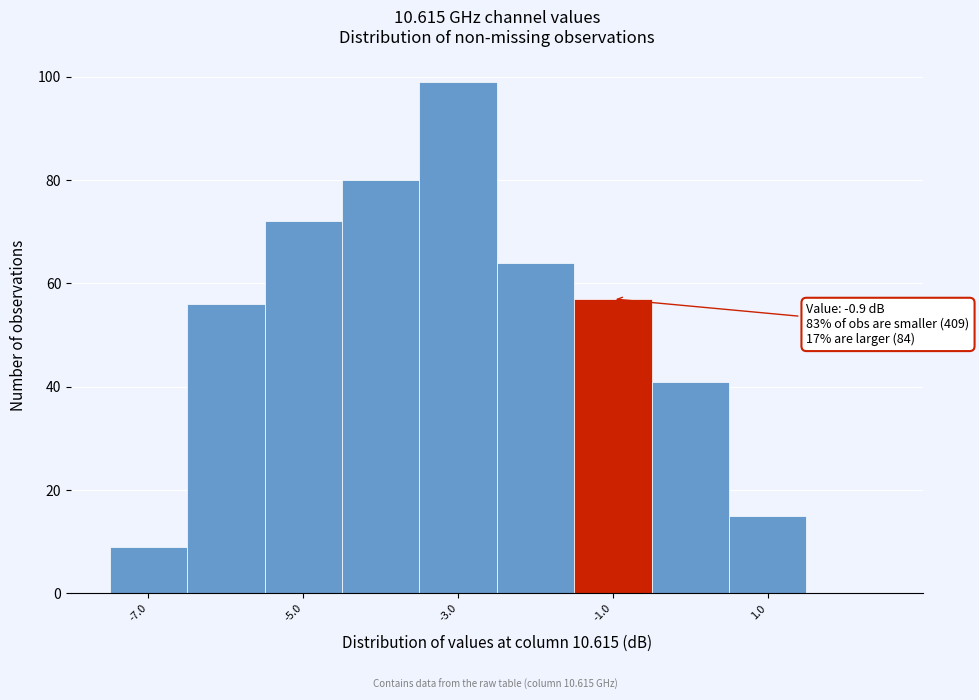

Over which range of the x-axis is the bar tallest?

-3.5 to -2.5